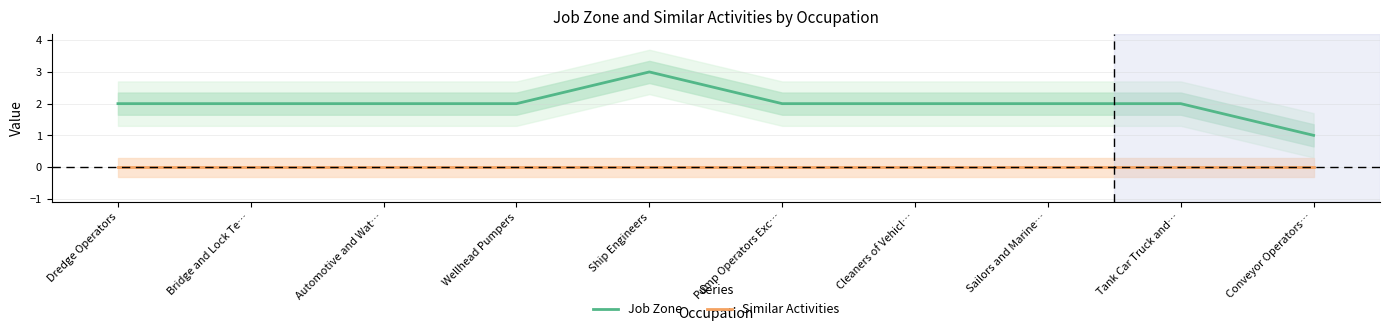

What is the label of the 6th point from the left?

Pump Operators Exc…